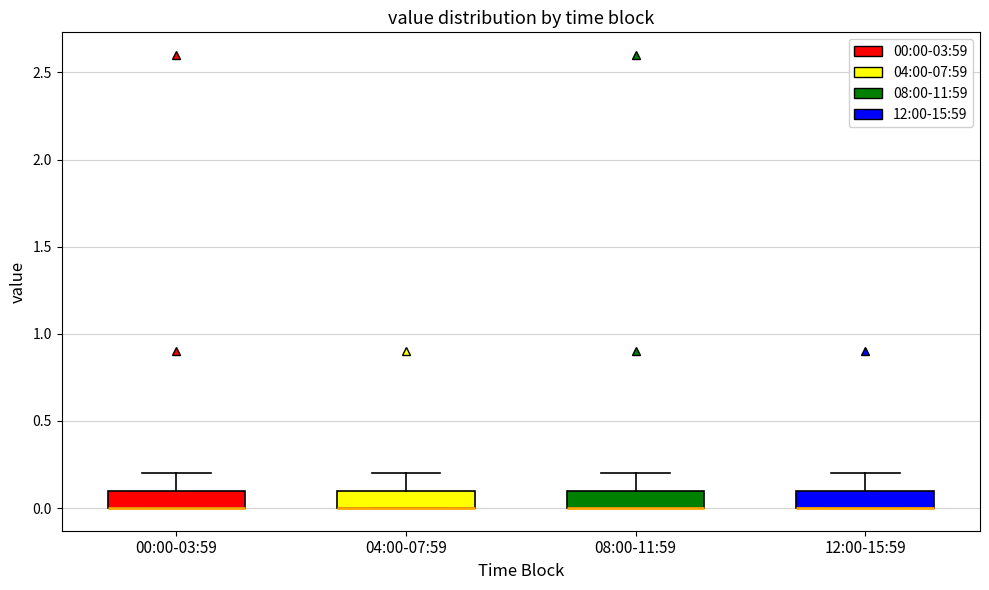

Reading left to right, read every box against the y-axis: the position of its median line, the range the box covers, and the ends of its whiskers. The values are not printed on the chart, so give them approximately, as read against the axis.

00:00-03:59: median 0.0 (drawn on the box's lower edge), box 0.0 to 0.1, whiskers 0.0 to 0.2
04:00-07:59: median 0.0 (drawn on the box's lower edge), box 0.0 to 0.1, whiskers 0.0 to 0.2
08:00-11:59: median 0.0 (drawn on the box's lower edge), box 0.0 to 0.1, whiskers 0.0 to 0.2
12:00-15:59: median 0.0 (drawn on the box's lower edge), box 0.0 to 0.1, whiskers 0.0 to 0.2